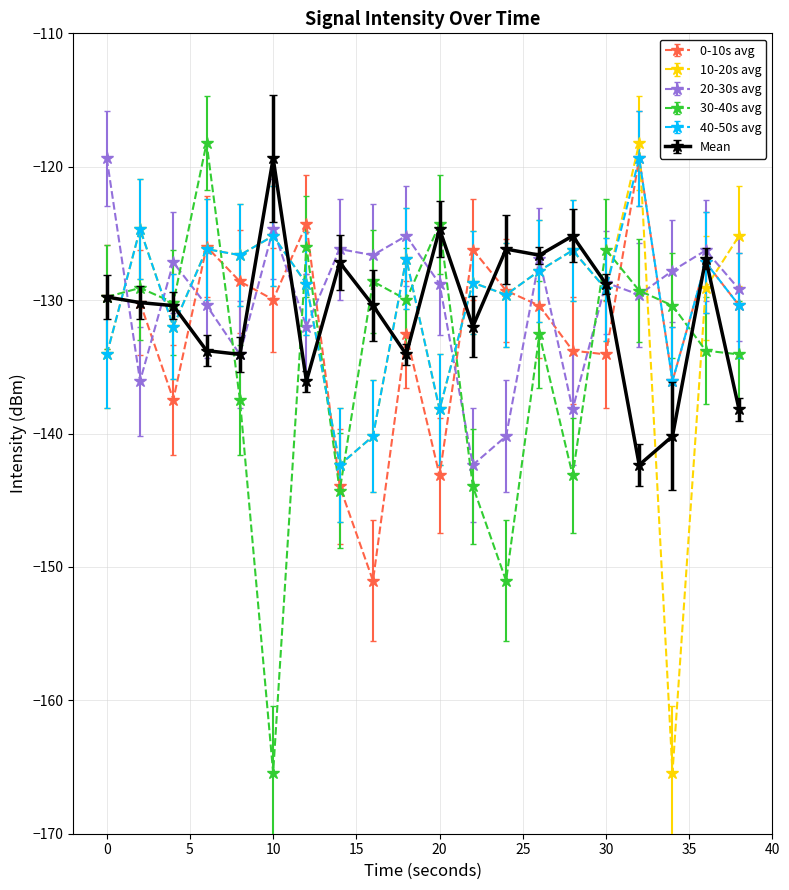

True or false: Mean has more than 0 interior local peaks.

True